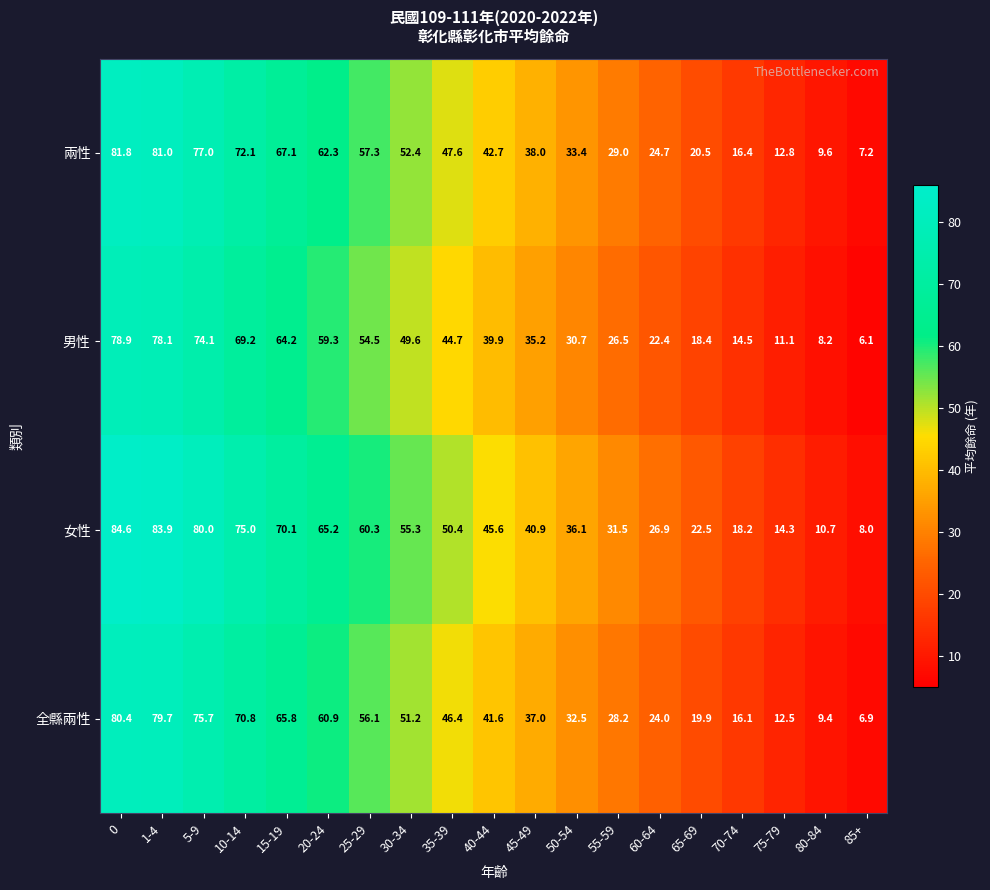

How many values in the 兩性 series are below 42?

9